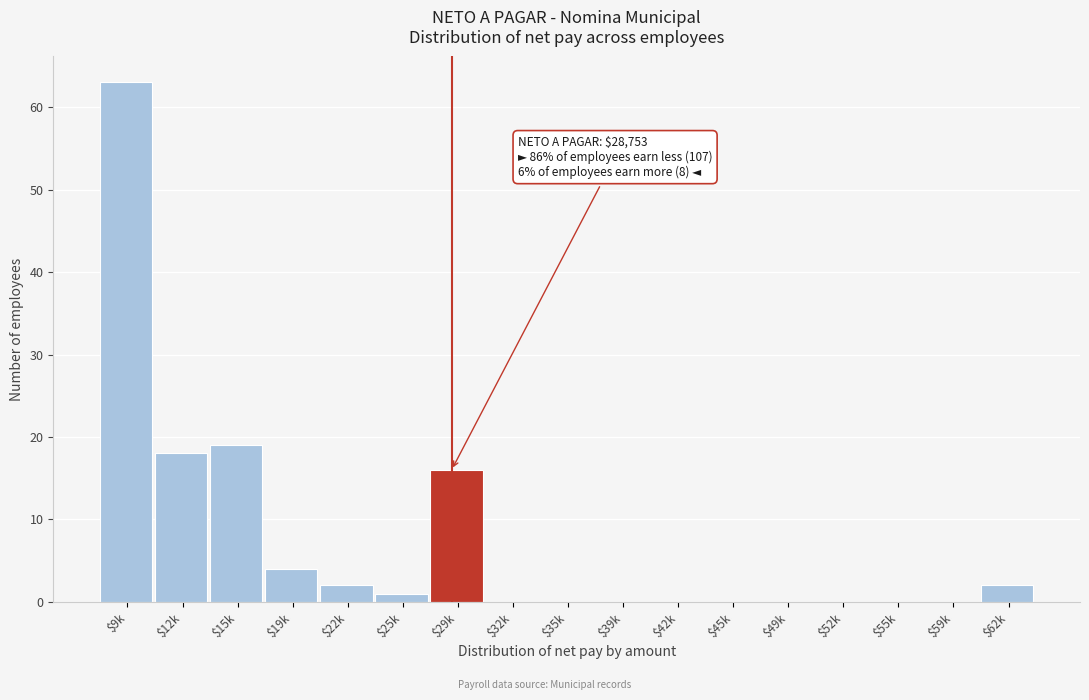

The chart shows a value of 5 at $15k. True or false?

False